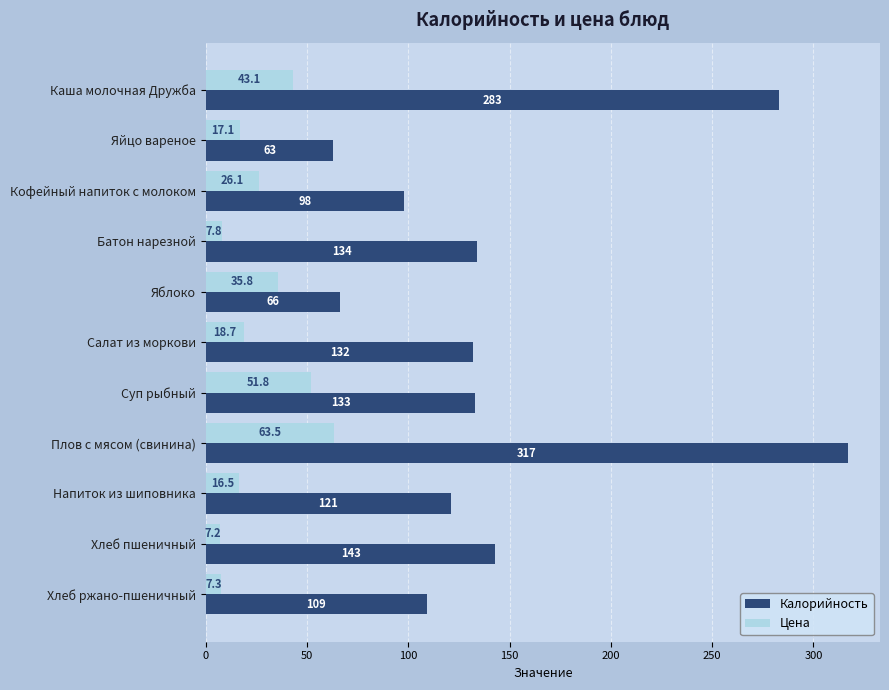

True or false: Калорийность has a value of 66.0 at Яблоко.

True